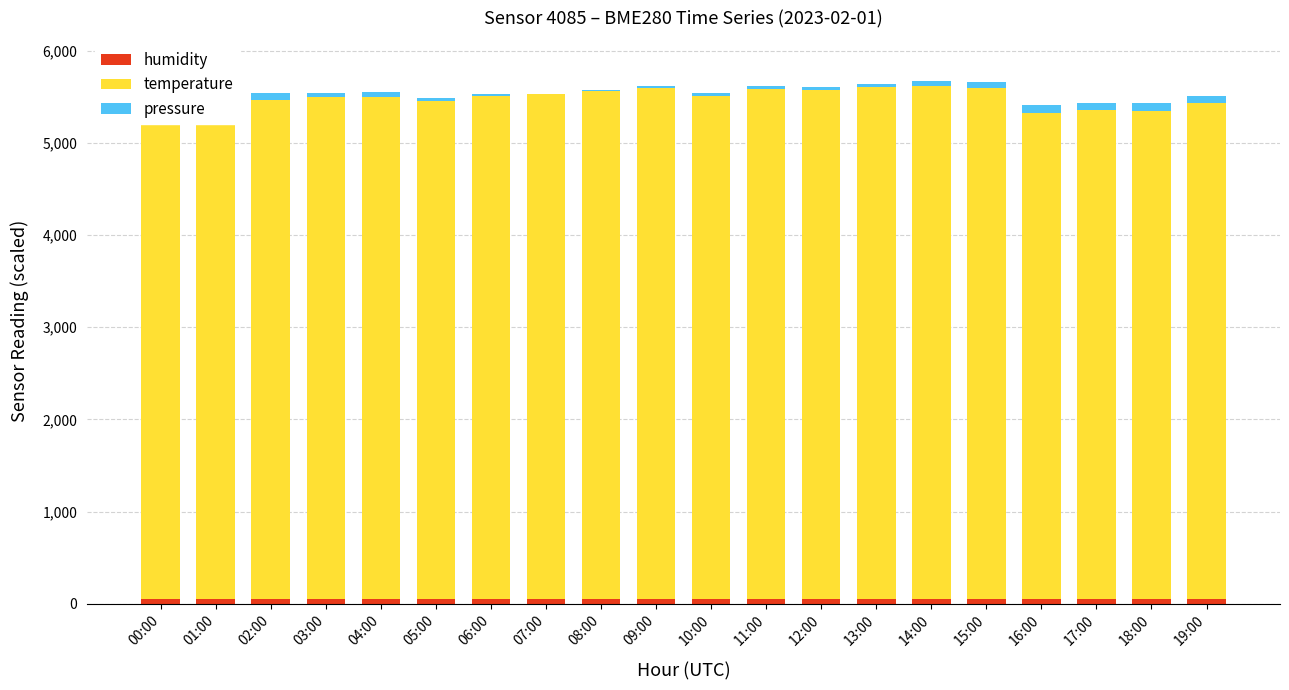

What position from the left is 00:00?

1